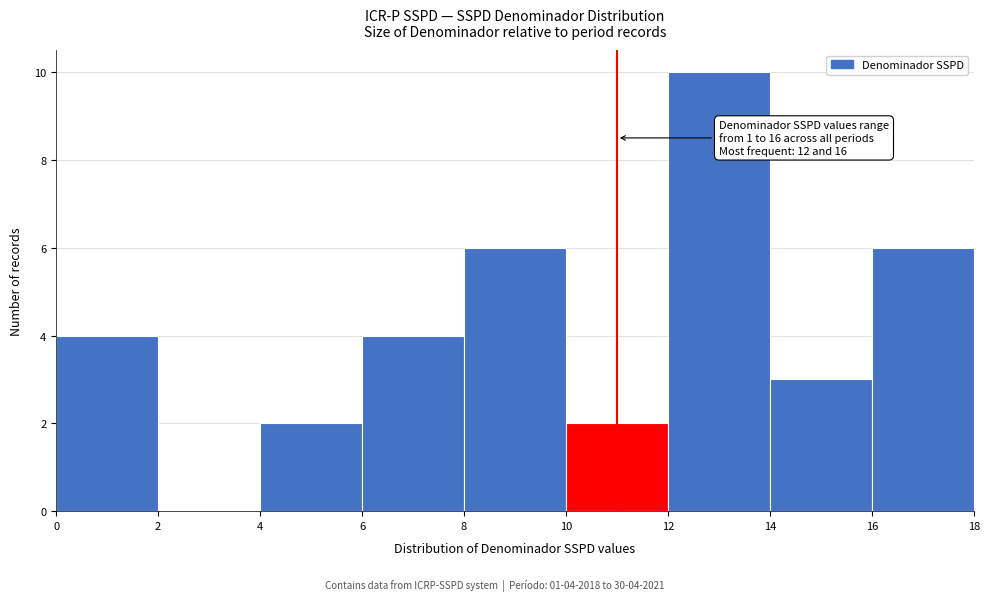

Which range on the x-axis has the tallest bar?

12 to 14